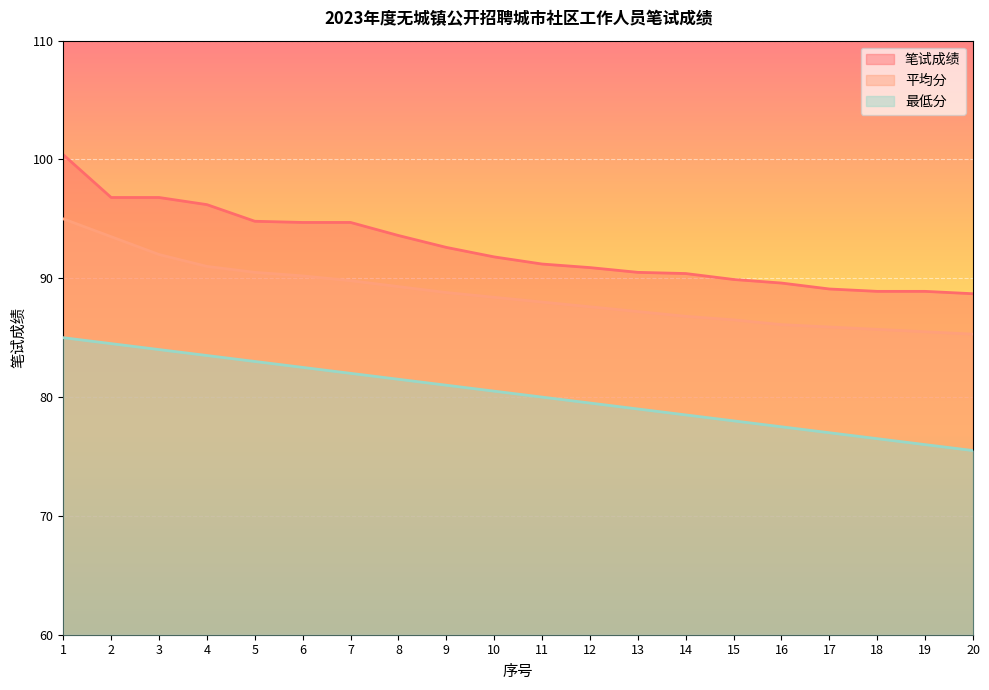

Is the value of 笔试成绩 at 3 greater than the value of 最低分 at 20?

Yes